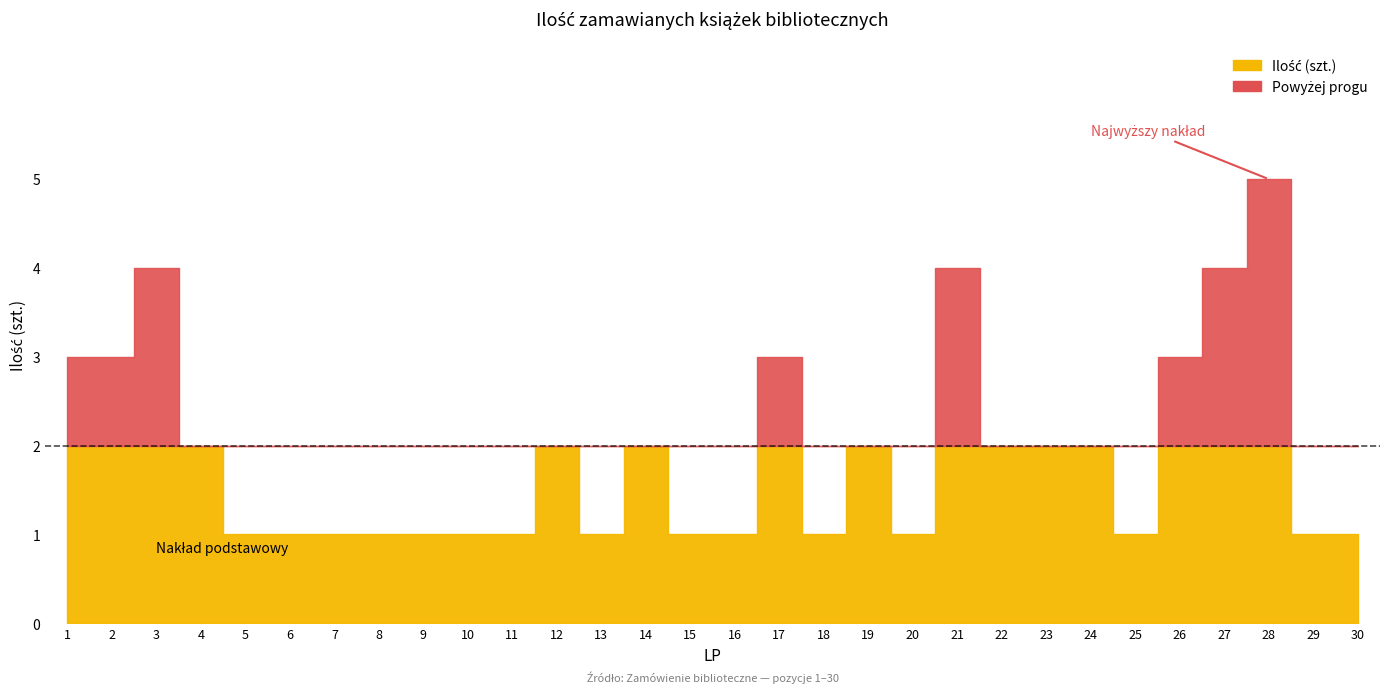

What is the maximum value shown in the chart?

5